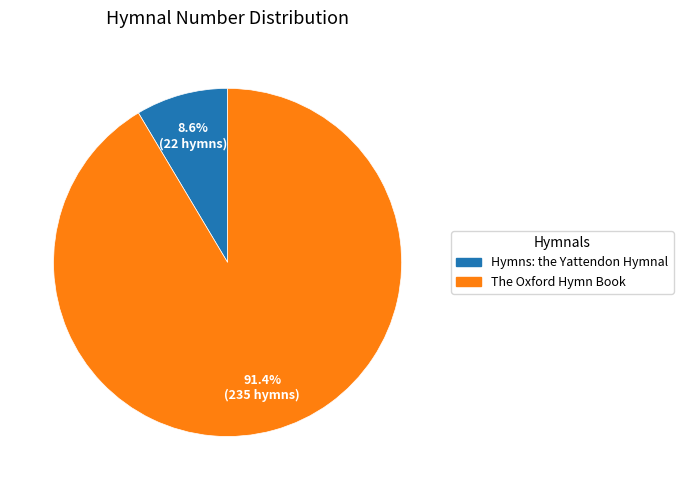

What percentage is the Hymns: the Yattendon Hymnal slice, to the nearest percent?

9%